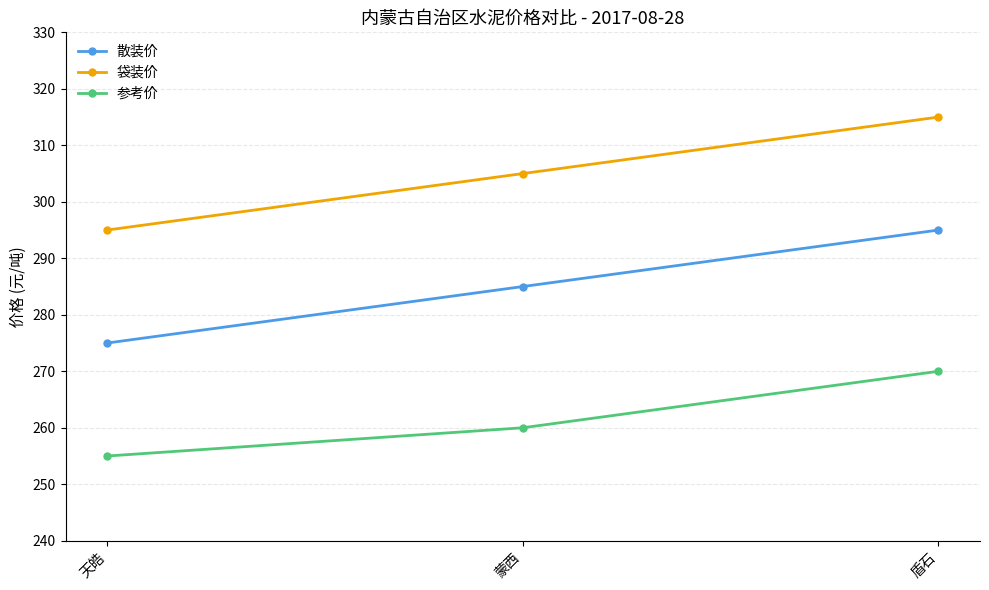

At which category is the sum across all series the highest?

盾石